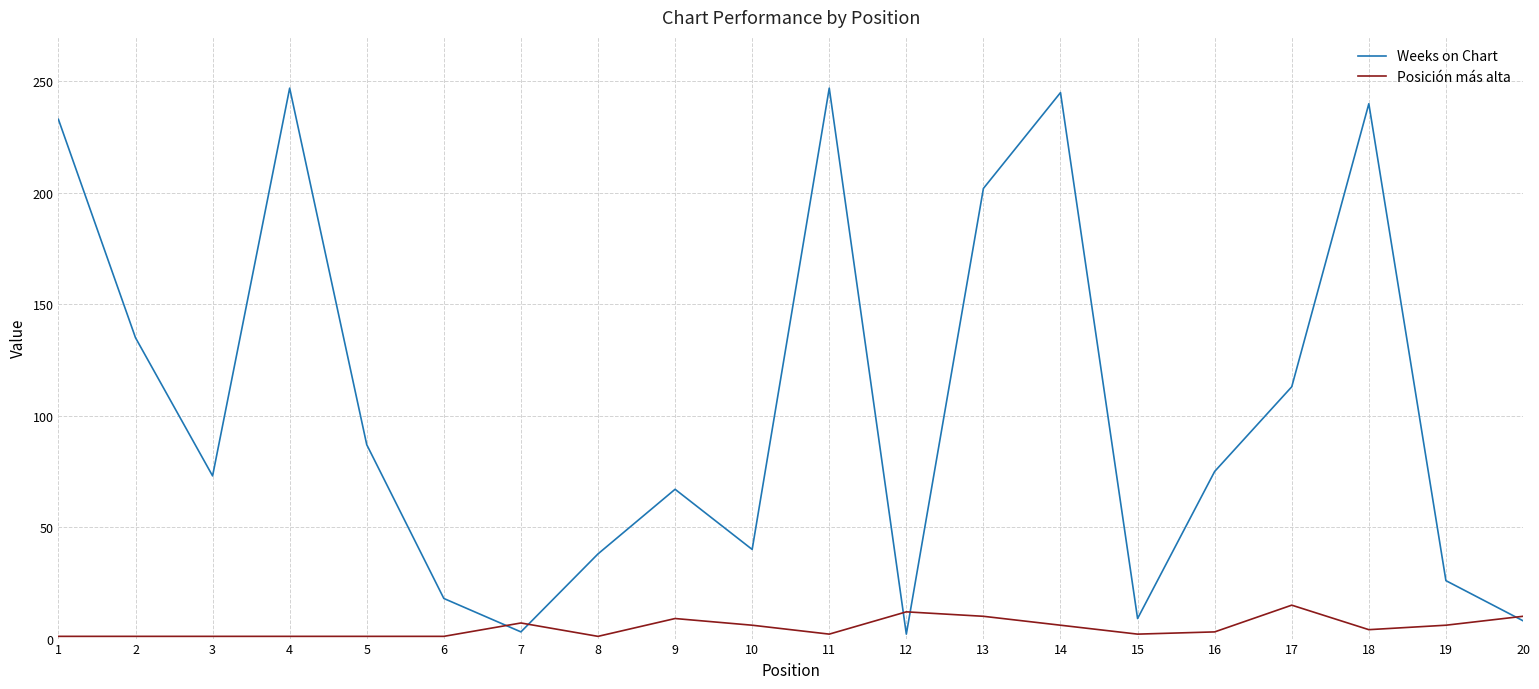

What value does the Weeks on Chart series have at 13, to the nearest 5?

200